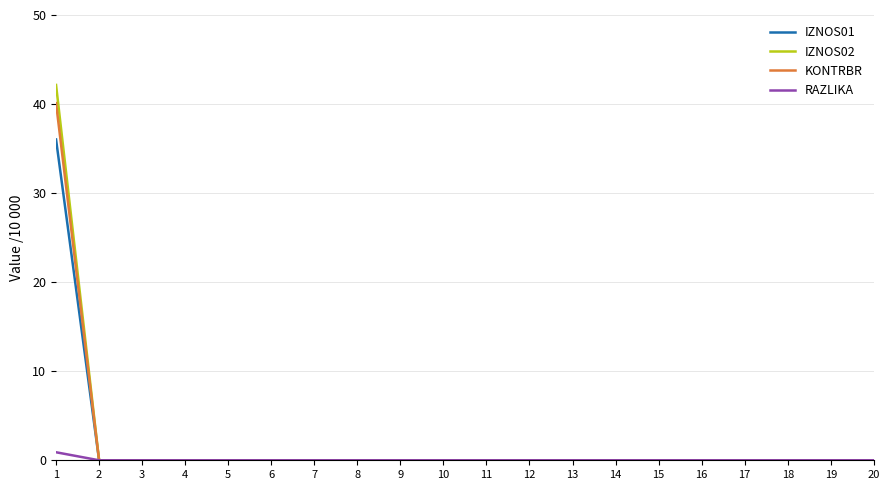

Reading right to left, what are all the values shown in this chart?

IZNOS01: 20=0.0	19=0.0	18=0.0	17=0.0	16=0.0	15=0.0	14=0.0	13=0.0	12=0.0	11=0.0	10=0.0	9=0.0	8=0.0	7=0.0	6=0.0	5=0.0	4=0.0	3=0.0	2=0.0	1=36.0
IZNOS02: 20=0.0	19=0.0	18=0.0	17=0.0	16=0.0	15=0.0	14=0.0	13=0.0	12=0.0	11=0.0	10=0.0	9=0.0	8=0.0	7=0.0	6=0.0	5=0.0	4=0.0	3=0.0	2=0.0	1=42.1
KONTRBR: 20=0.0	19=0.0	18=0.0	17=0.0	16=0.0	15=0.0	14=0.0	13=0.0	12=0.0	11=0.0	10=0.0	9=0.0	8=0.0	7=0.0	6=0.0	5=0.0	4=0.0	3=0.0	2=0.0	1=40.1
RAZLIKA: 20=0.0	19=0.0	18=0.0	17=0.0	16=0.0	15=0.0	14=0.0	13=0.0	12=0.0	11=0.0	10=0.0	9=0.0	8=0.0	7=0.0	6=0.0	5=0.0	4=0.0	3=0.0	2=0.0	1=0.9